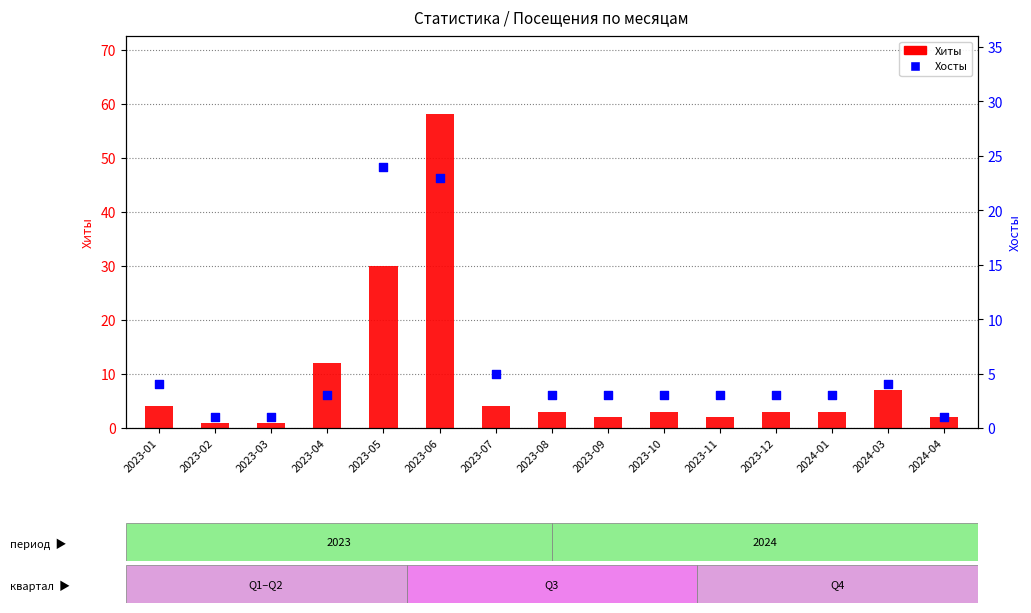

Which series has the largest total across all categories?

Хиты